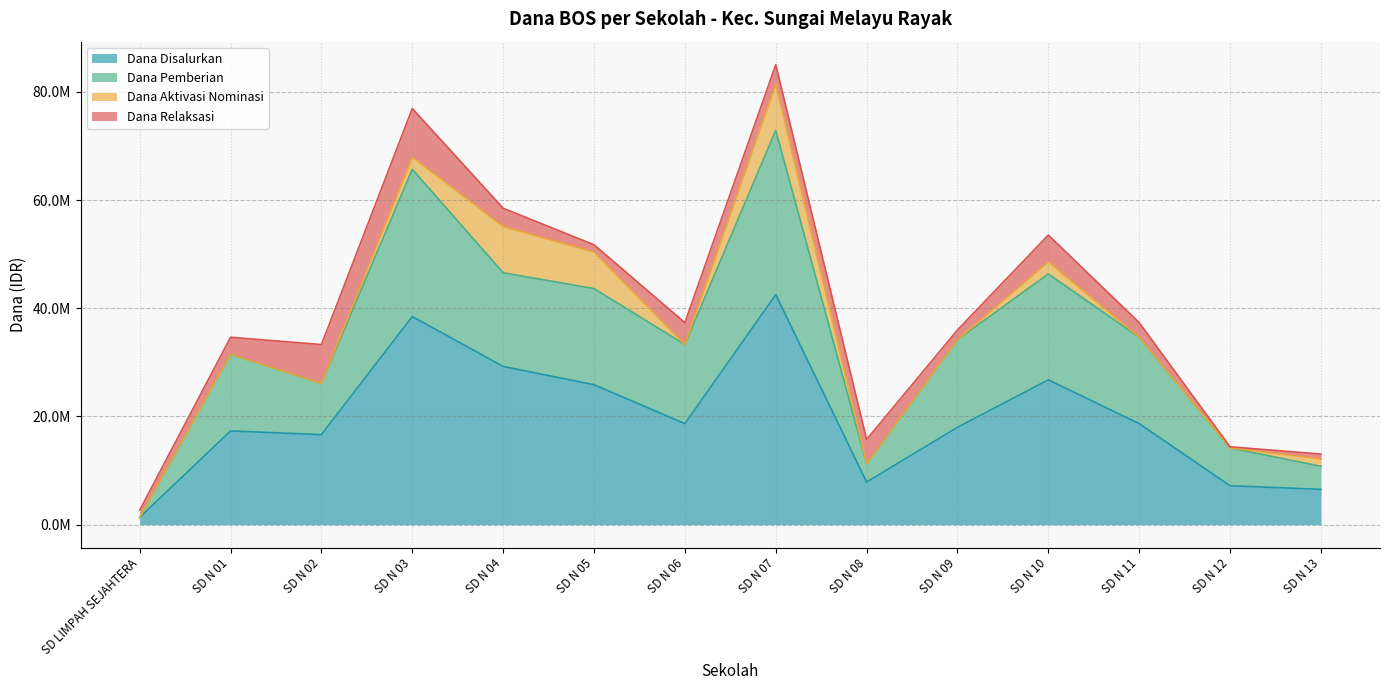

What value does the Dana Pemberian series have at SD N 13?

10800000